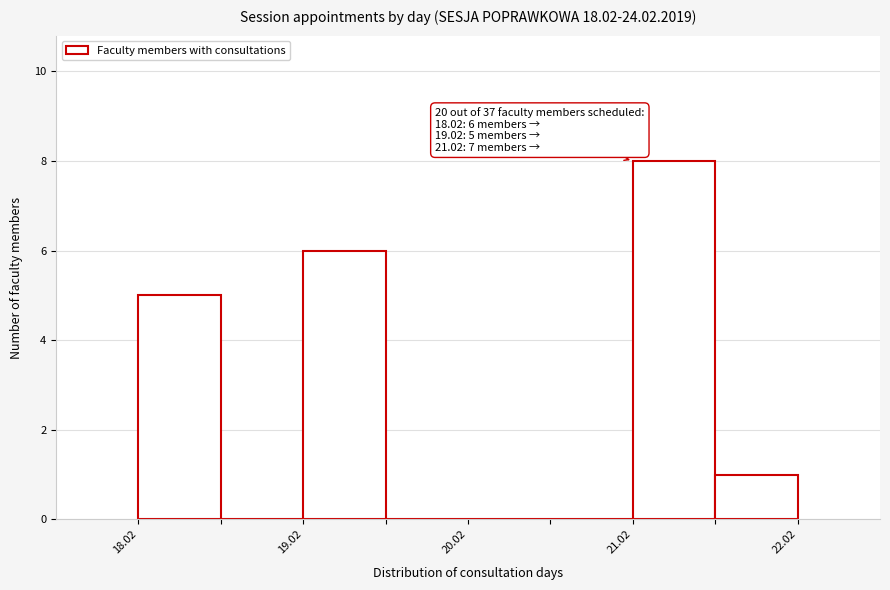

Which range on the x-axis has the tallest bar?

21.0 to 21.5